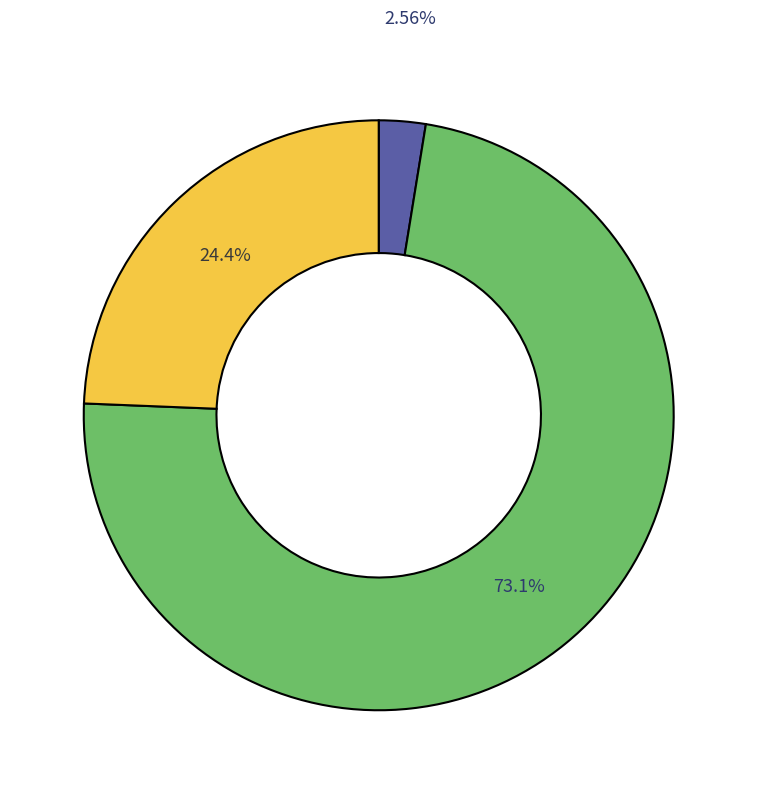

How many segments does this pie chart have?

3